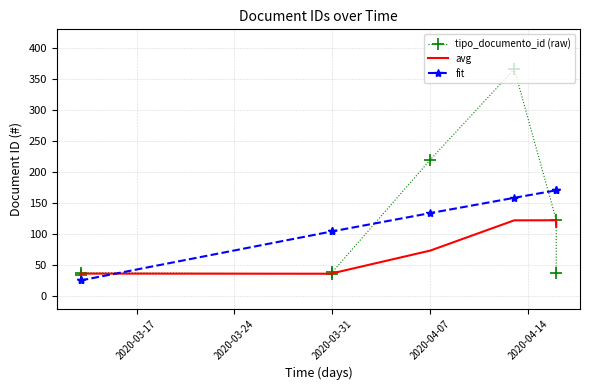

Is this an area chart (filled region under the line)?

No